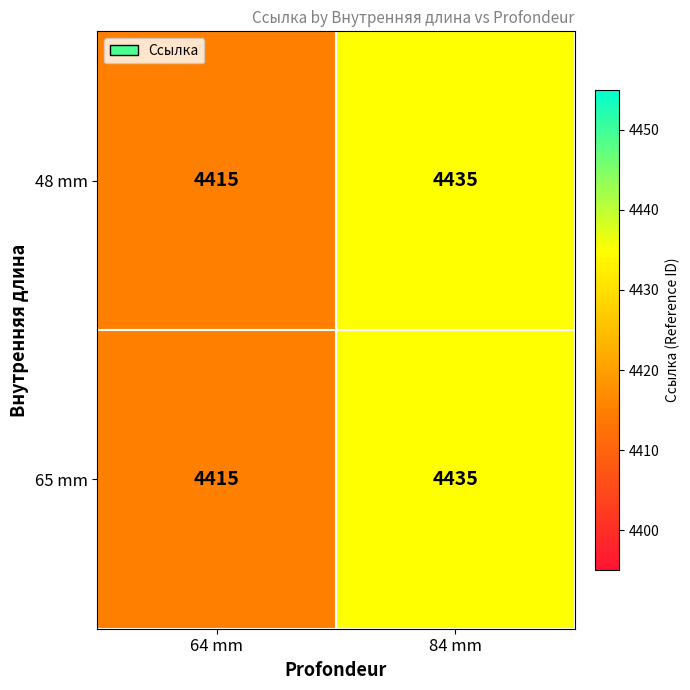

At which category is the sum across all series the highest?

84 mm